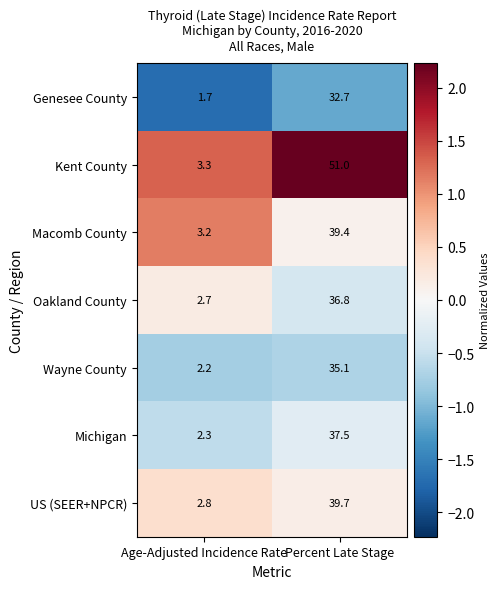

At which category does the chart reach its peak across all series?

Percent Late Stage